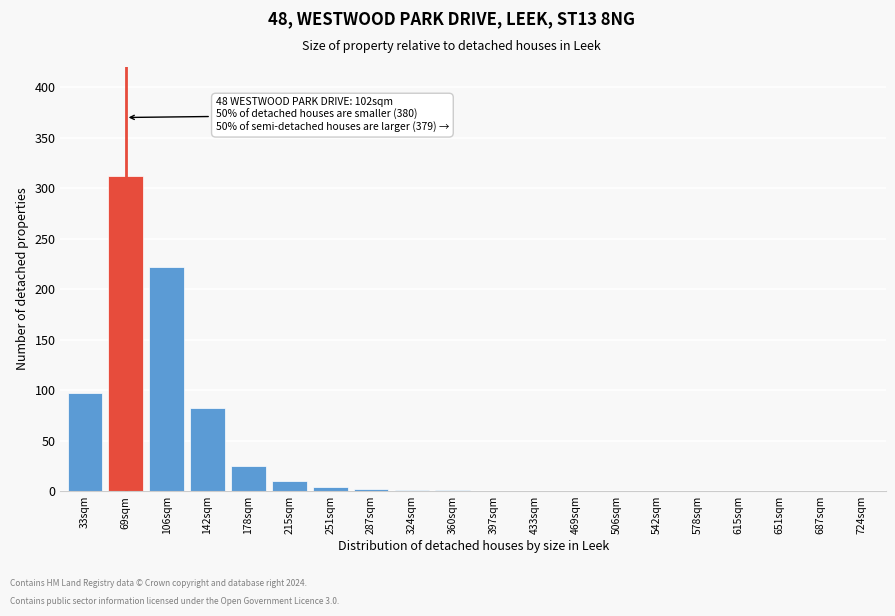

What is the change in value from 215sqm to 506sqm?

-10